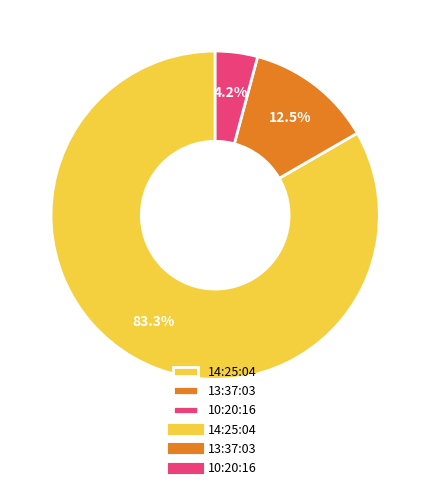

Which category has the biggest portion of the pie?

14:25:04